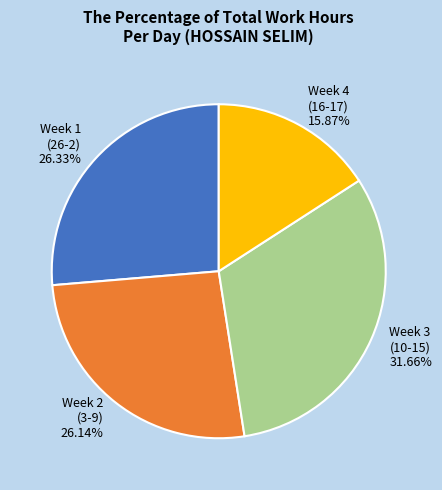

How many slices are in this pie chart?

4